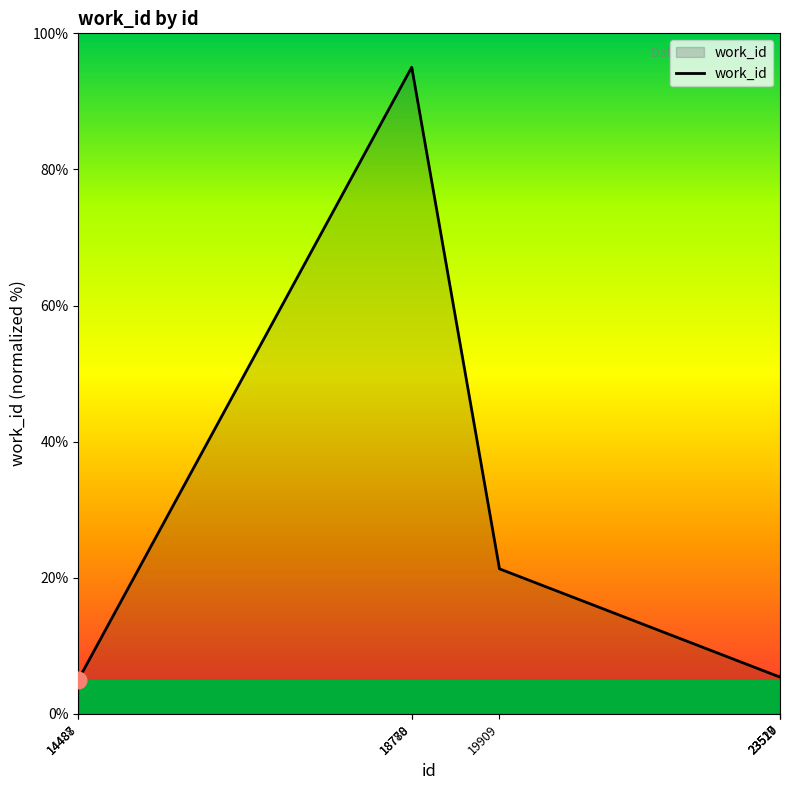

Where is the data nearest to the value 50?

19909